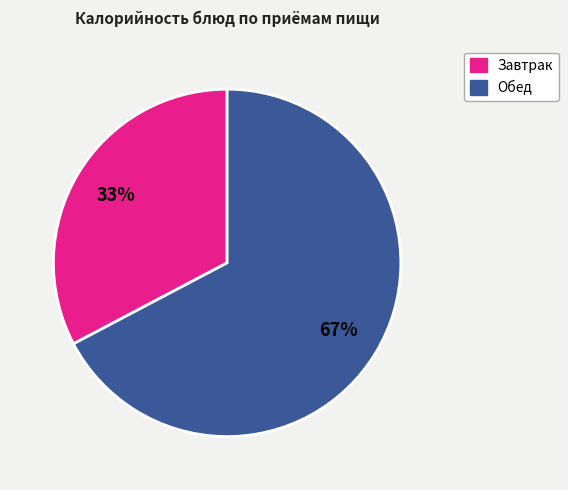

How many slices are in this pie chart?

2